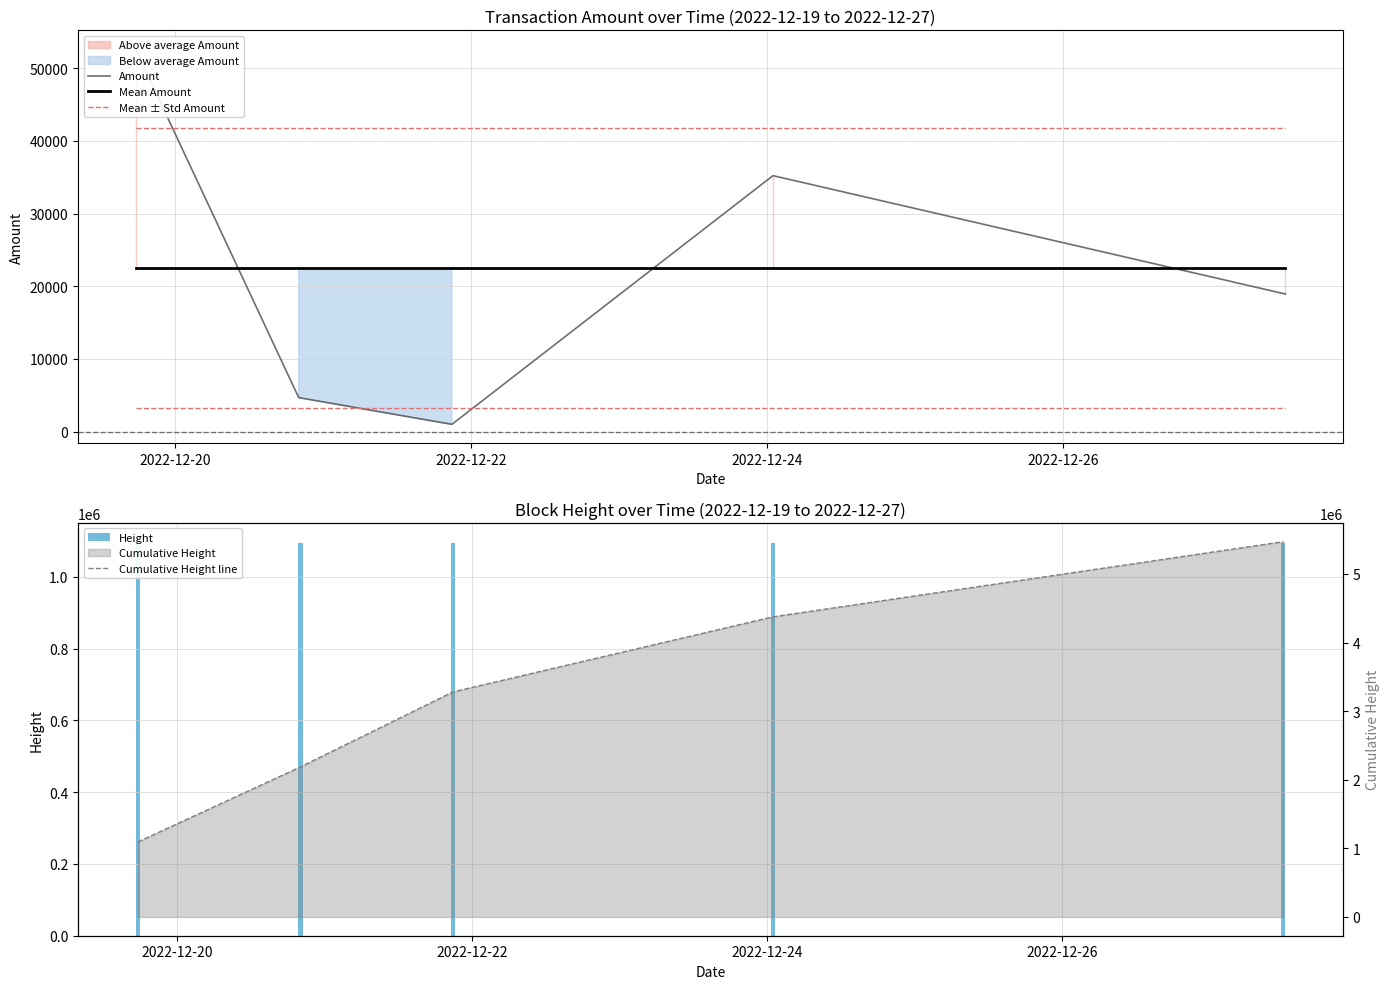

Reading left to right, what are all the values shown in this chart?

Amount: 52608.0	4686.0	1010.0	35207.0	18928.0
Mean Amount: 22487.8	22487.8	22487.8	22487.8	22487.8
Mean ± Std Amount: 41774.5	41774.5	41774.5	41774.5	41774.5
Height: 1092849.0	1093246.0	1093617.0	1094399.0	1095644.0
Cumulative Height line: 1092849.0	2186095.0	3279712.0	4374111.0	5469755.0